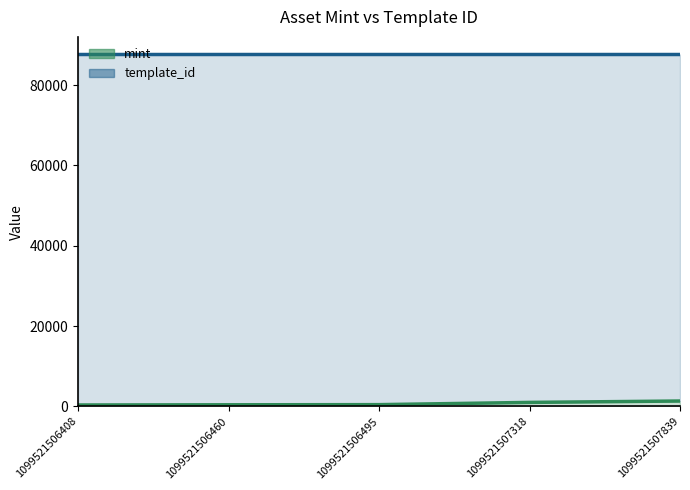

Does the chart have visible grid lines?

No